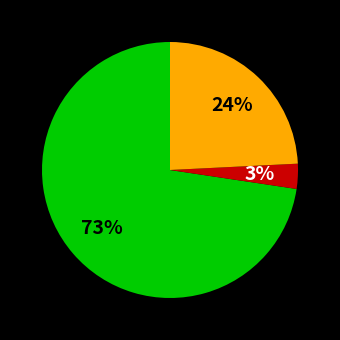

Is there any slice that represents more than half of the pie?

Yes